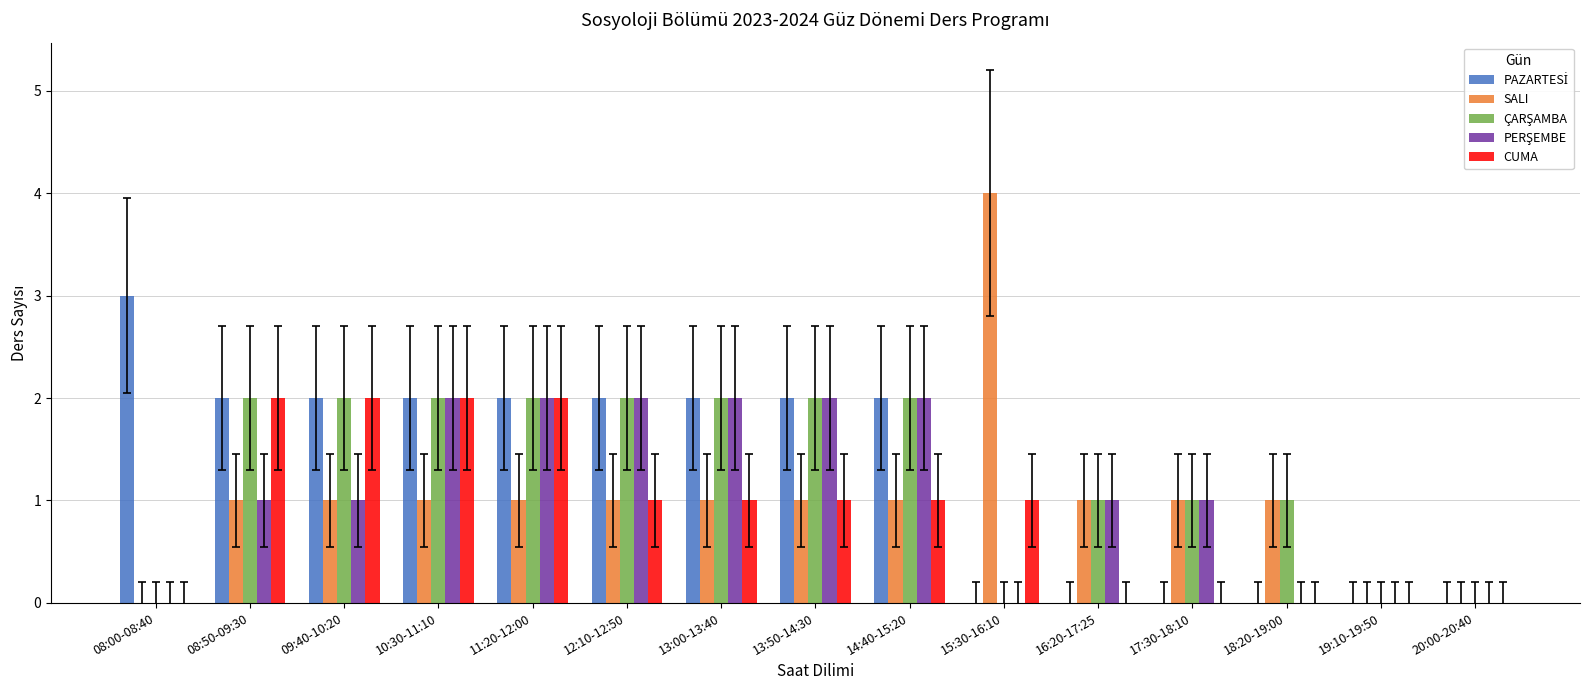

Is it true that CUMA equals 1 at 13:50-14:30?

True